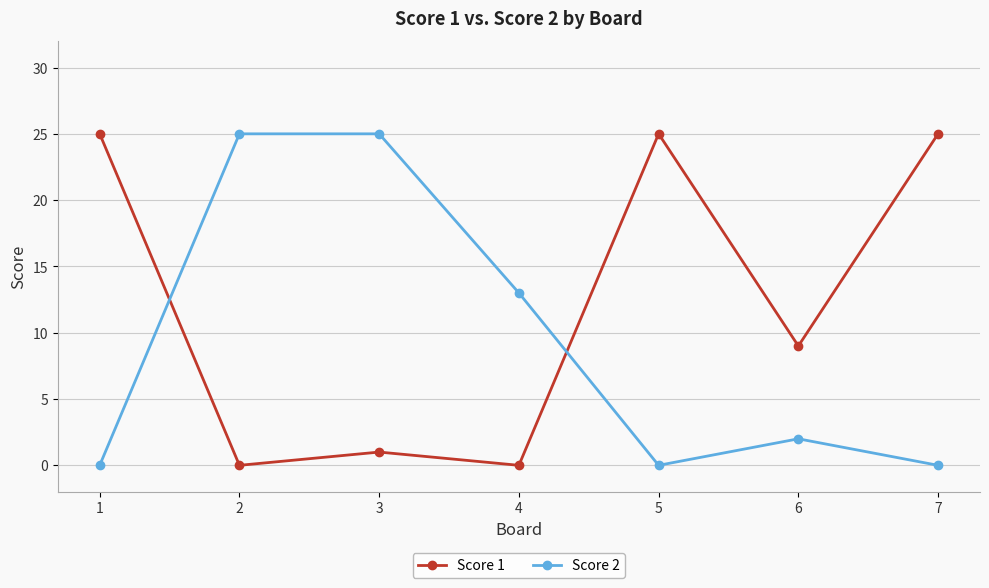

What is the difference between the second highest and minimum values in the Score 2 series?

25